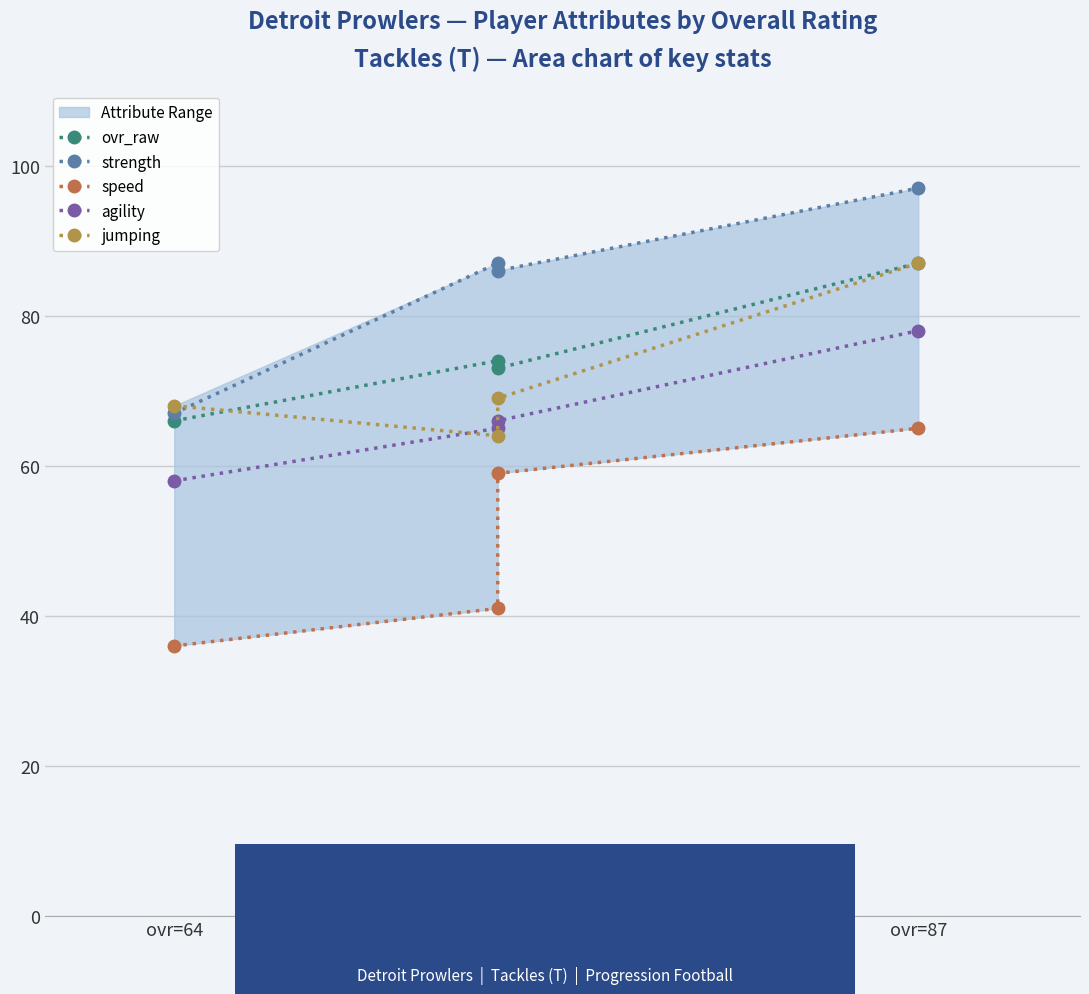

What is the total value across all series at ovr=64?

295